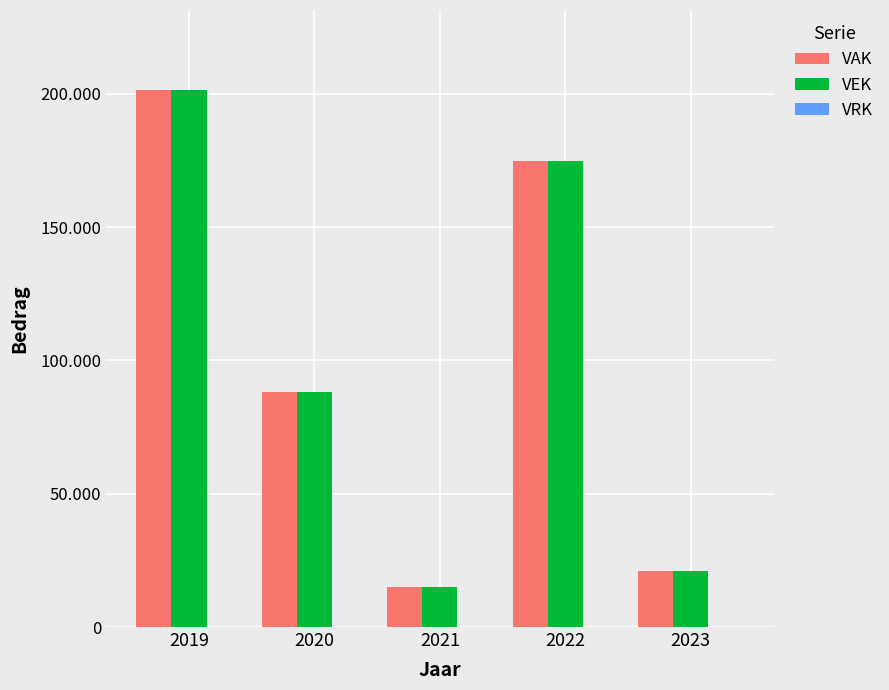

At how many categories does at least one series exceed 137517?

2